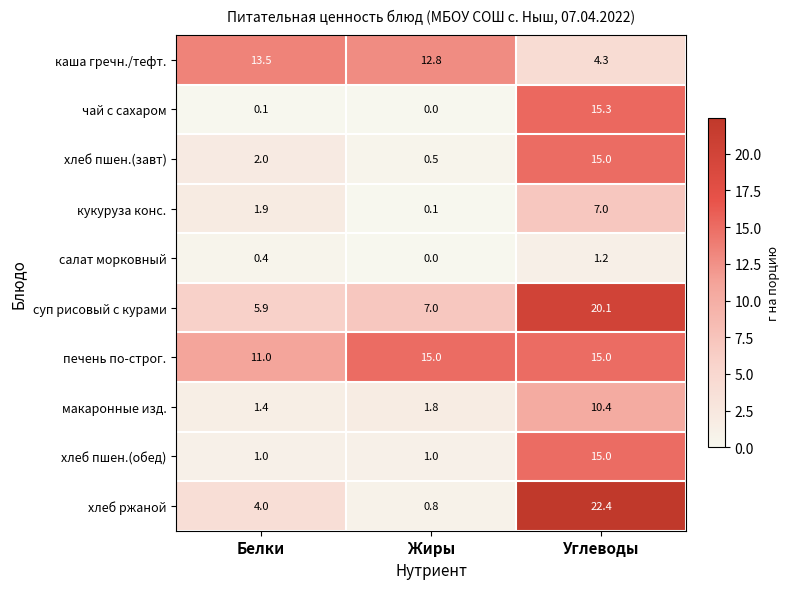

Reading right to left, what are all the values shown in this chart?

каша гречн./тефт.: 4.3	12.8	13.5
чай с сахаром: 15.3	0.0	0.1
хлеб пшен.(завт): 15.0	0.5	2.0
кукуруза конс.: 7.0	0.1	1.9
салат морковный: 1.2	0.0	0.4
суп рисовый с курами: 20.1	7.0	5.9
печень по-строг.: 15.0	15.0	11.0
макаронные изд.: 10.4	1.8	1.4
хлеб пшен.(обед): 15.0	1.0	1.0
хлеб ржаной: 22.4	0.8	4.0